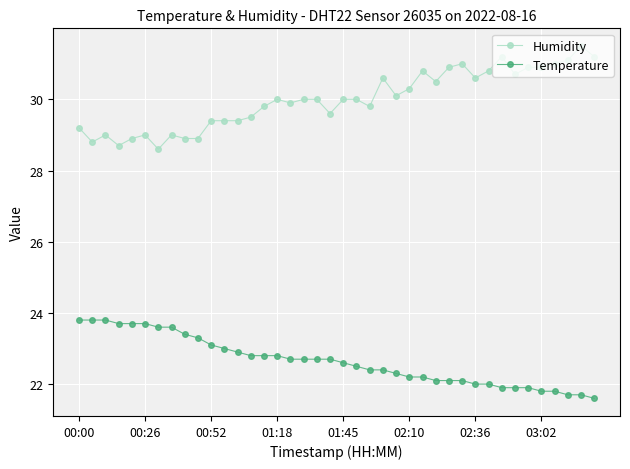

What is the average value of the Temperature series?

22.6